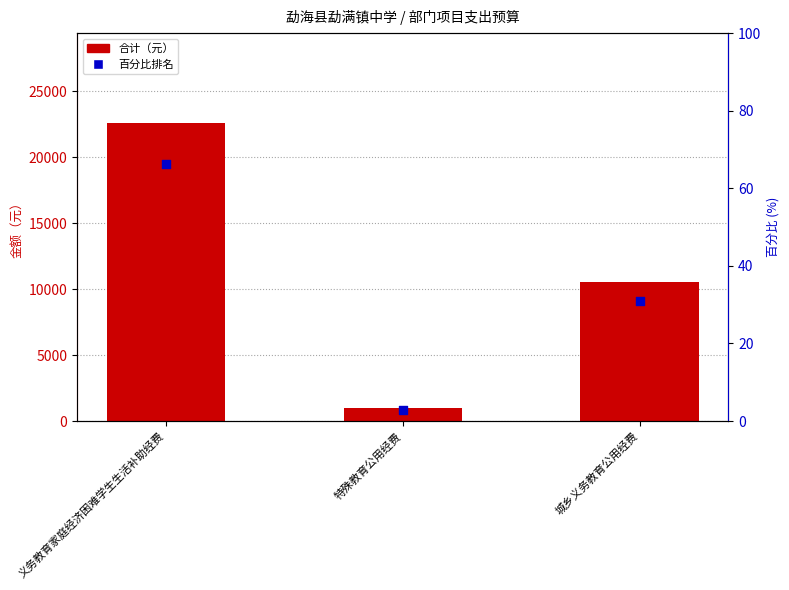

What are all the series names shown in the legend?

合计, 百分比排名